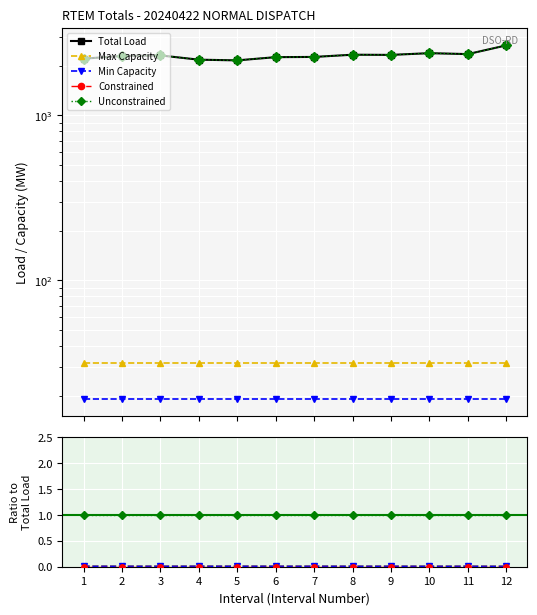

Read the Total Load value at 3.

2309.0